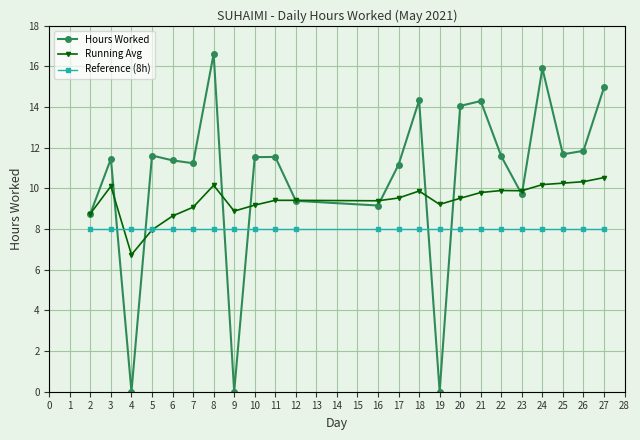

Which series ends up on top after the final intersection of Hours Worked and Running Avg?

Hours Worked